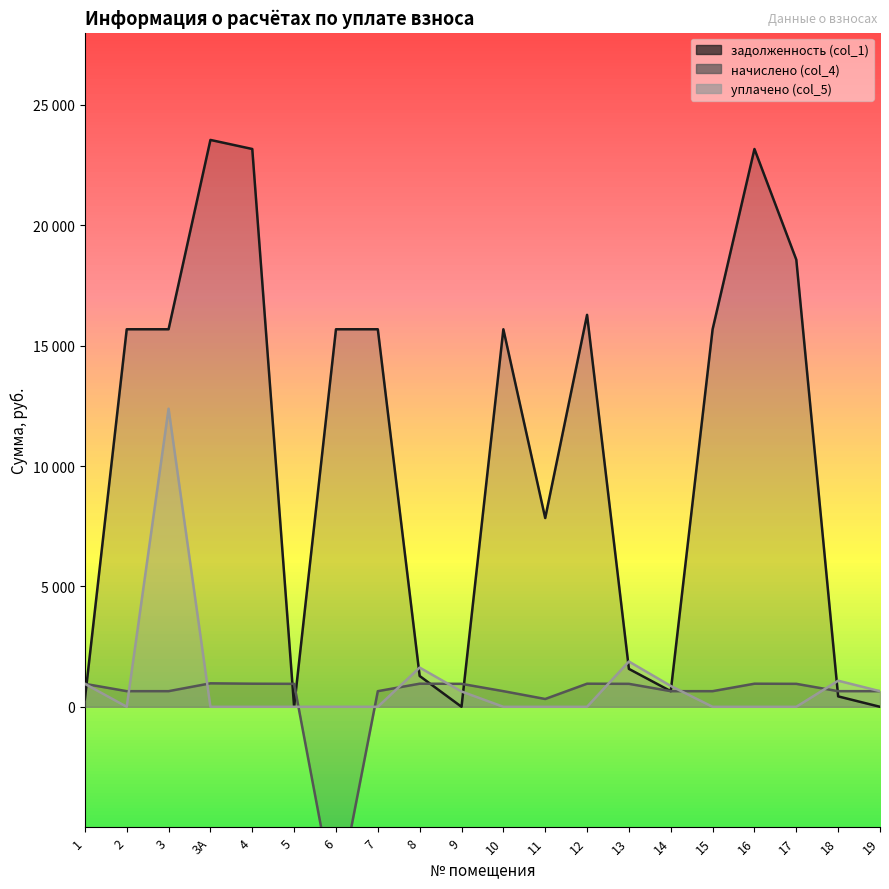

What are all the series names shown in the legend?

задолженность (col_1), начислено (col_4), уплачено (col_5)